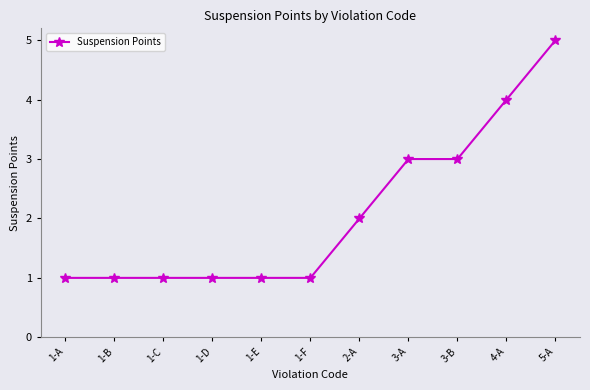

What is the average value?

2